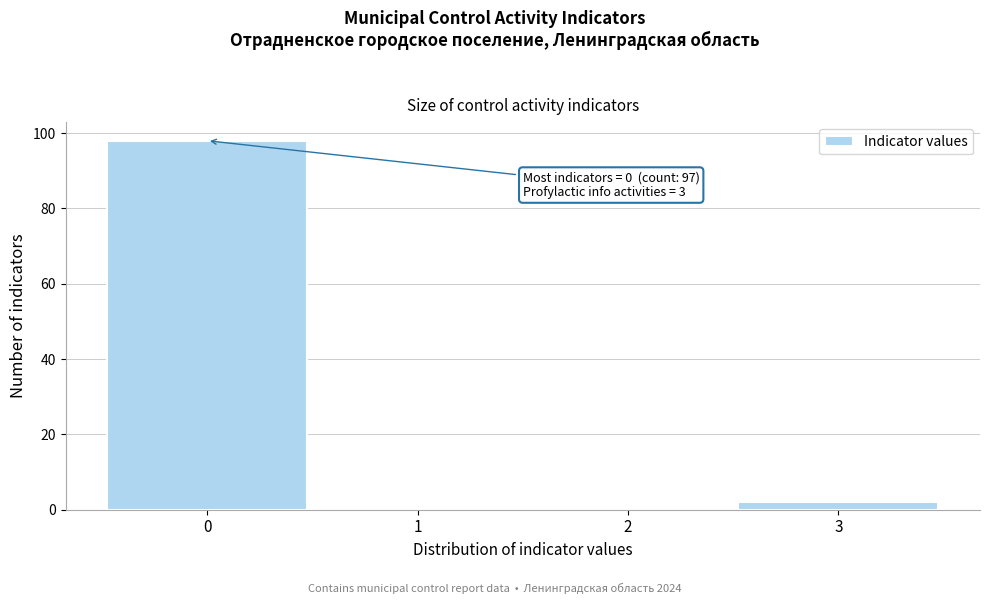

Over which range of the x-axis is the bar tallest?

-0.5 to 0.5